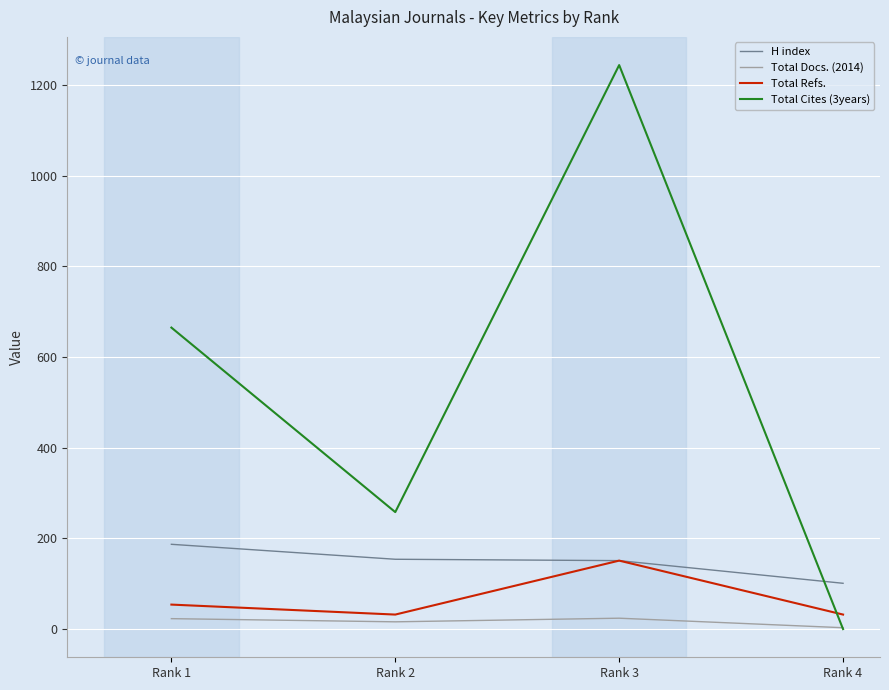

What is the maximum value for Total Docs. (2014)?

24